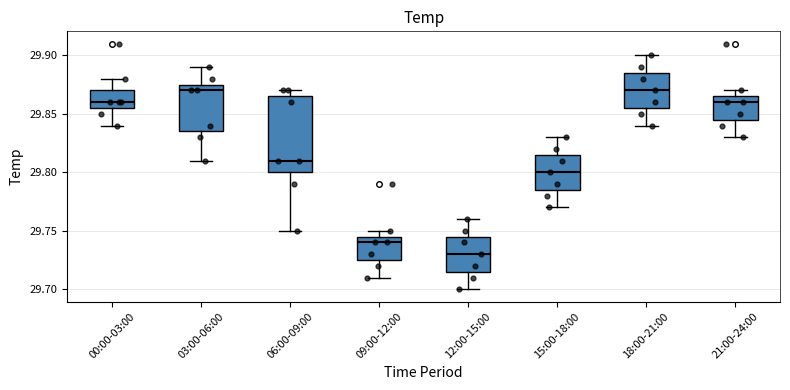

Which box's median line is the lowest?

12:00-15:00